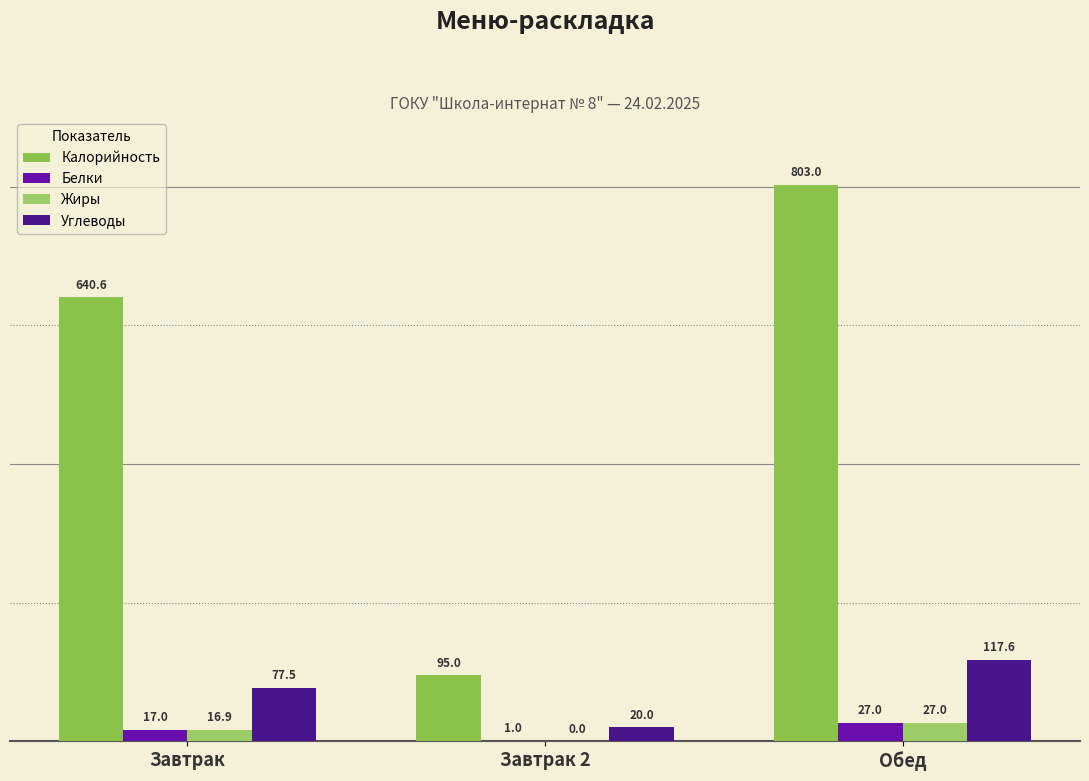

How many distinct data groups are displayed?

4